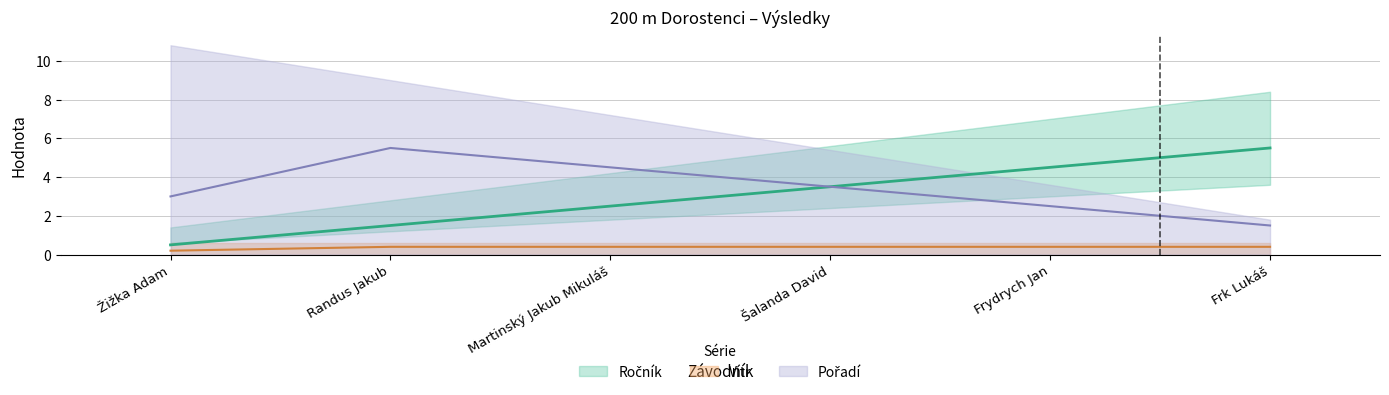

What is the label of the 3rd point from the right?

Šalanda David